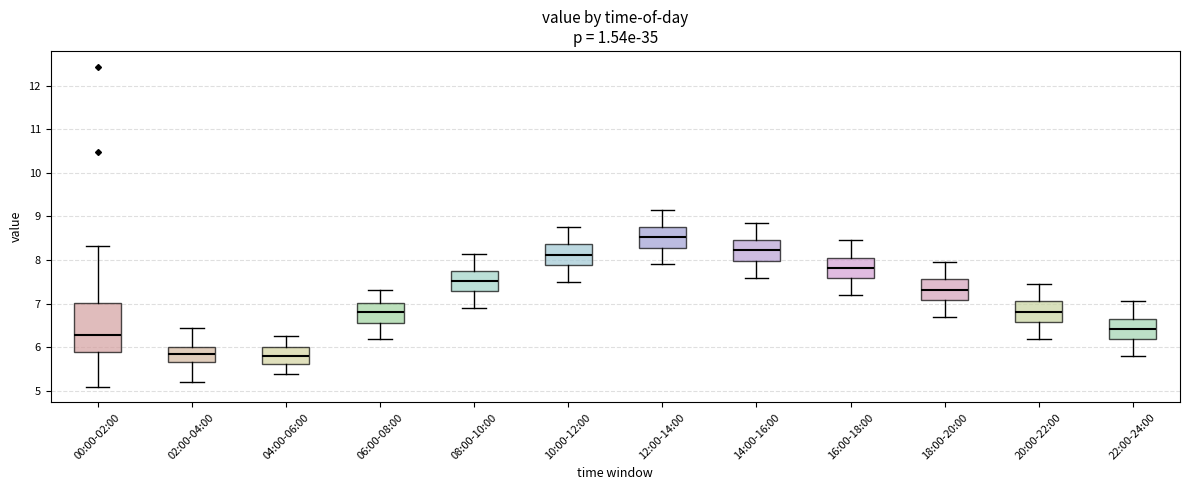

Reading left to right, read every box against the y-axis: the position of its median line, the range the box covers, and the ends of its whiskers. The values are not printed on the chart, so give them approximately, as read against the axis.

00:00-02:00: median 6.3, box 5.9 to 7.0, whiskers 5.1 to 8.3
02:00-04:00: median 5.9, box 5.7 to 6.0, whiskers 5.2 to 6.5
04:00-06:00: median 5.8, box 5.6 to 6.0, whiskers 5.4 to 6.3
06:00-08:00: median 6.8, box 6.6 to 7.0, whiskers 6.2 to 7.3
08:00-10:00: median 7.5, box 7.3 to 7.8, whiskers 6.9 to 8.2
10:00-12:00: median 8.1, box 7.9 to 8.4, whiskers 7.5 to 8.8
12:00-14:00: median 8.5, box 8.3 to 8.8, whiskers 7.9 to 9.2
14:00-16:00: median 8.2, box 8.0 to 8.5, whiskers 7.6 to 8.9
16:00-18:00: median 7.8, box 7.6 to 8.1, whiskers 7.2 to 8.5
18:00-20:00: median 7.3, box 7.1 to 7.6, whiskers 6.7 to 8.0
20:00-22:00: median 6.8, box 6.6 to 7.1, whiskers 6.2 to 7.5
22:00-24:00: median 6.4, box 6.2 to 6.7, whiskers 5.8 to 7.1